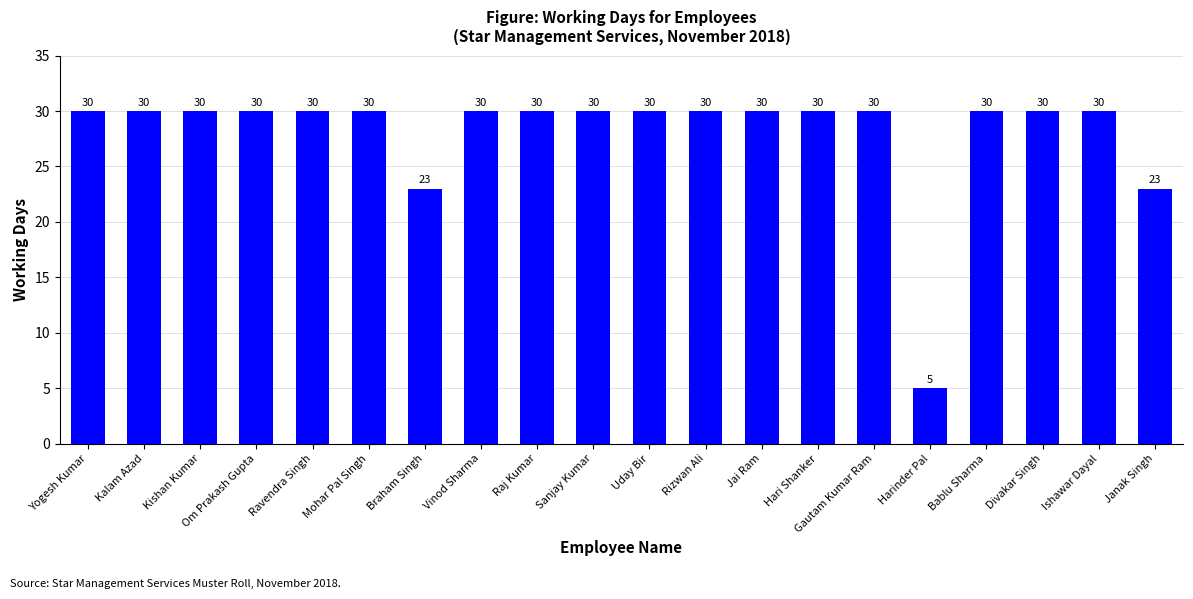

What is the maximum value shown in the chart?

30